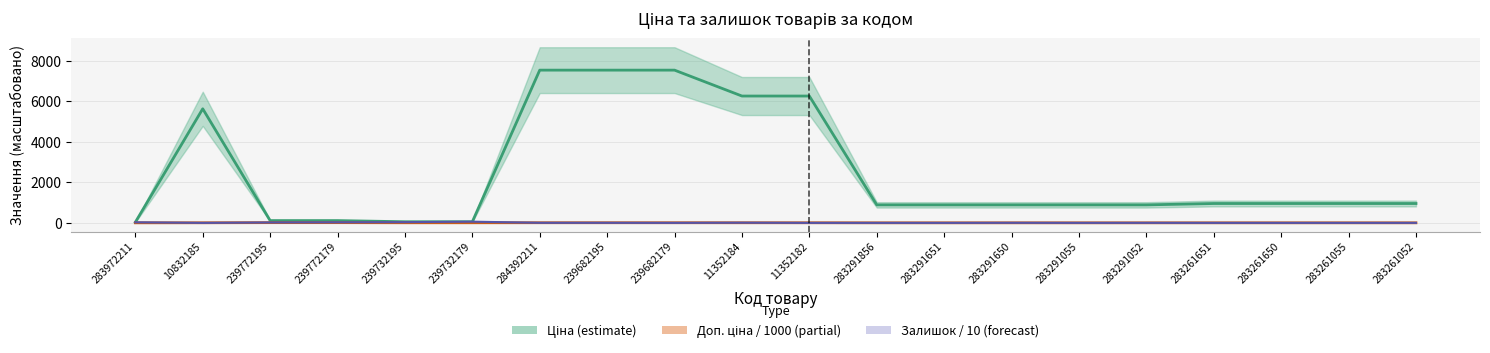

True or false: Доп. ціна / 1000 and Залишок / 10 cross at least once.

True